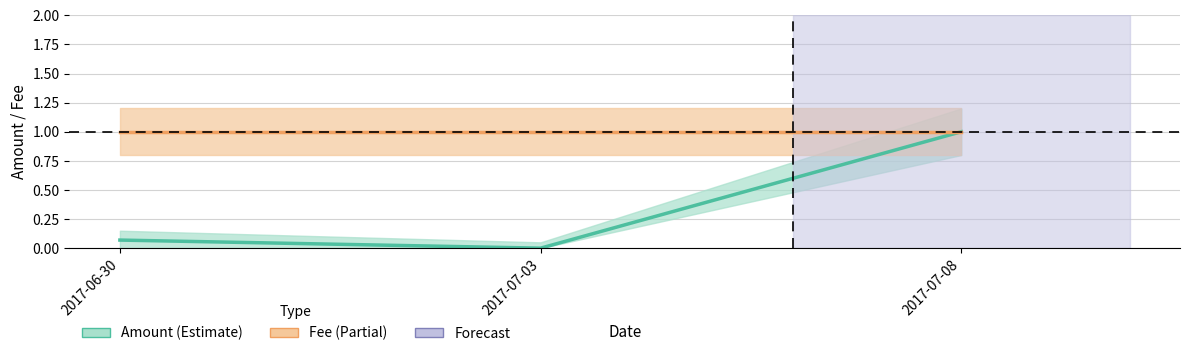

Rank the categories by Fee value from lowest to highest.

2017-06-30, 2017-07-03, 2017-07-08